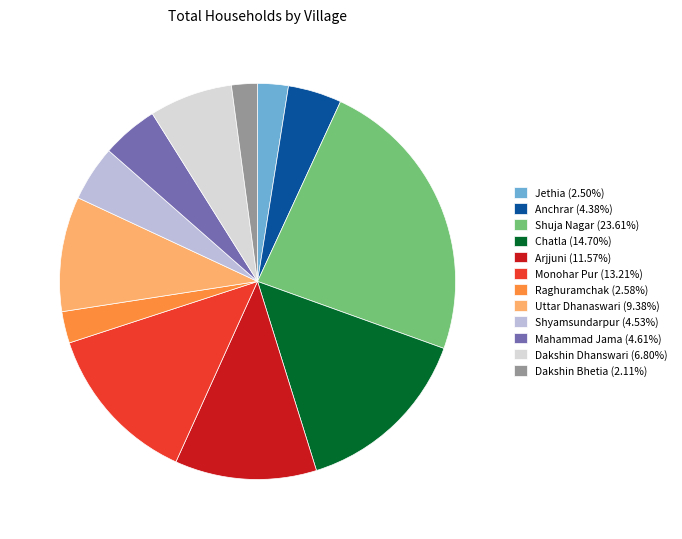

Is it true that Dakshin Dhanswari is 1% of the pie?

False